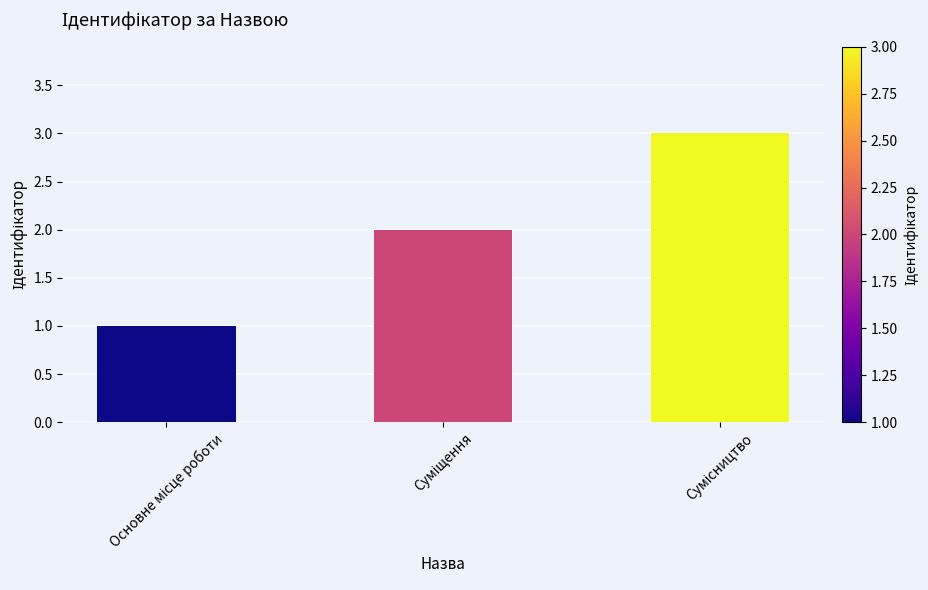

What is the greatest value displayed?

3